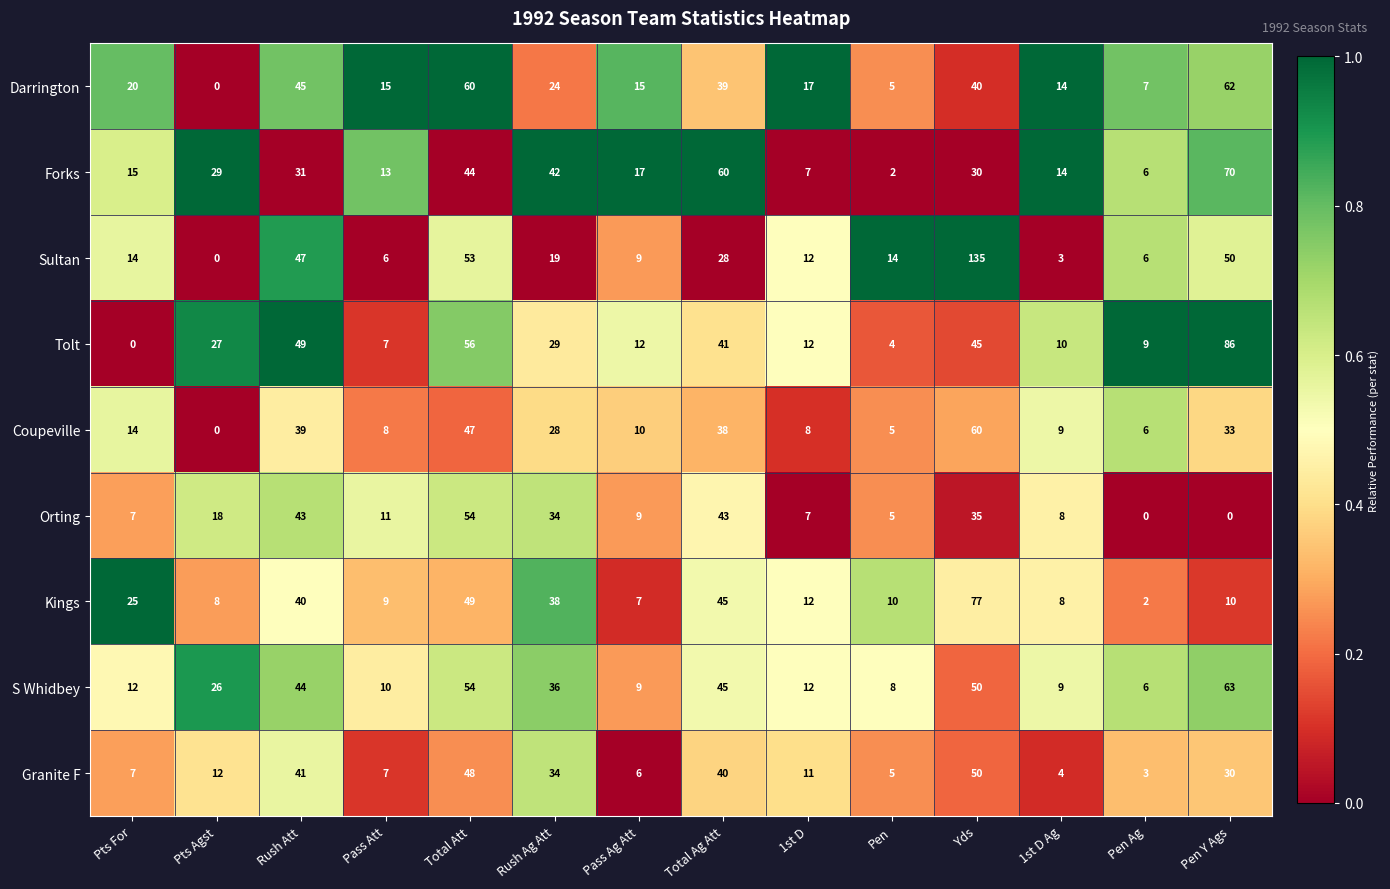

What is the difference between the Sultan values at 1st D and Pts Agst?

12